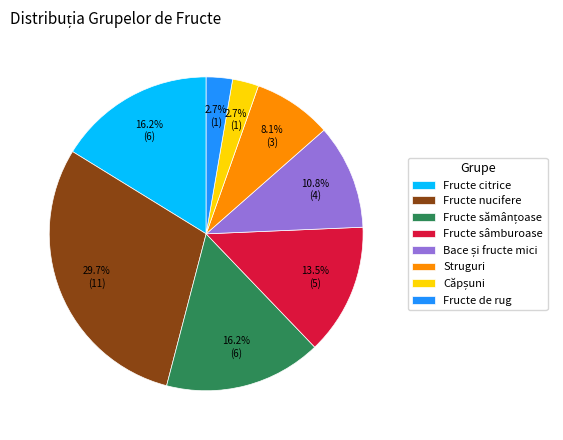

Is there a majority slice in this chart?

No